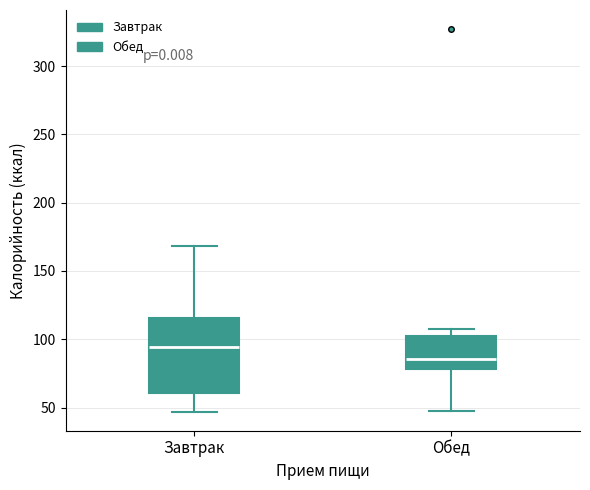

Reading left to right, read every box against the y-axis: the position of its median line, the range the box covers, and the ends of its whiskers. The values are not printed on the chart, so give them approximately, as read against the axis.

Завтрак: median 95, box 60 to 115, whiskers 45 to 170
Обед: median 85, box 80 to 105, whiskers 50 to 105 (just above the box's upper edge)